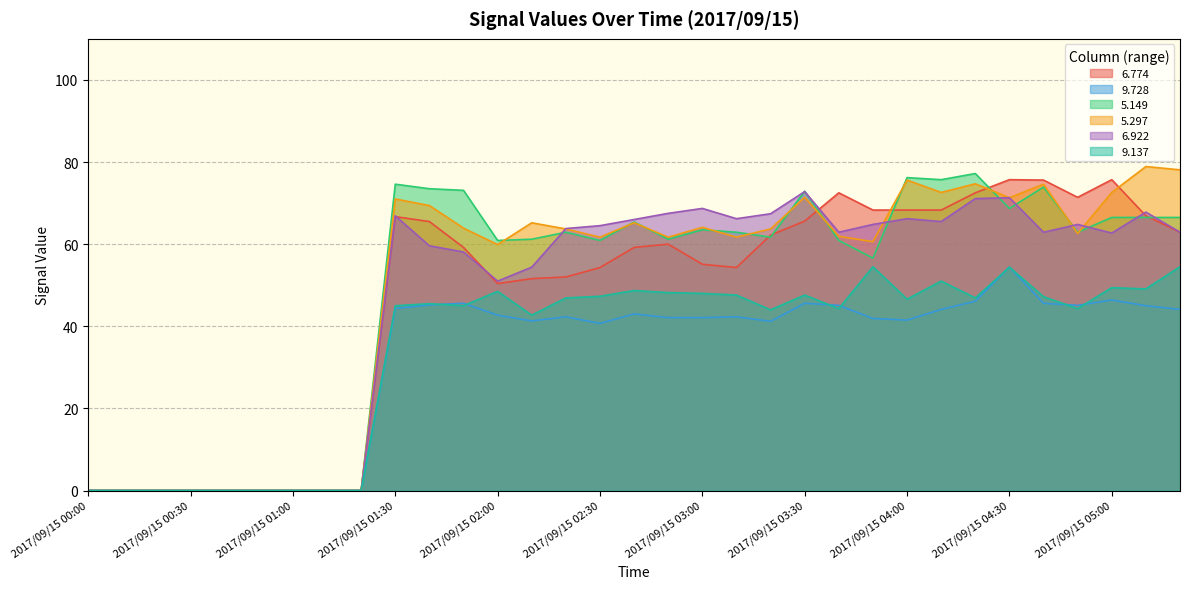

At which label does   6.774 reach its peak?

2017/09/15 03:50